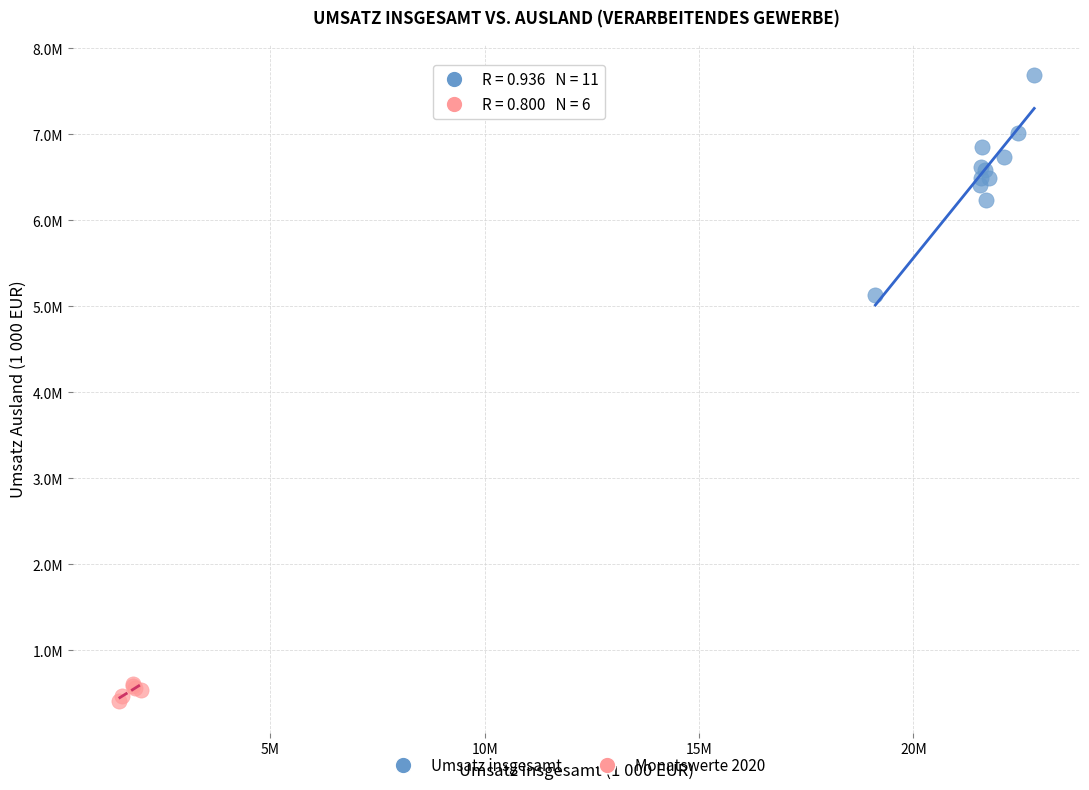

What are all the series names shown in the legend?

Umsatz insgesamt, Monatswerte 2020